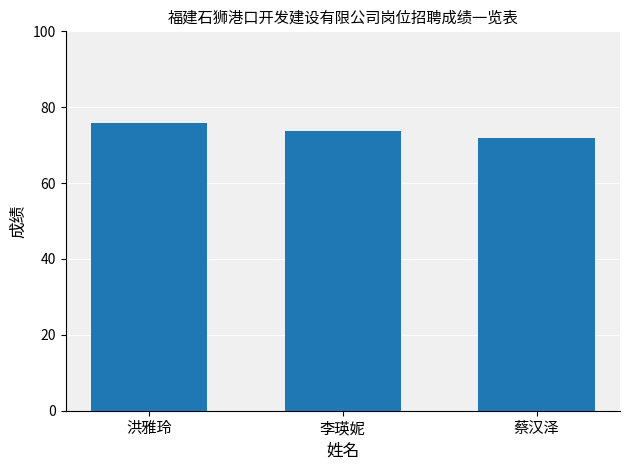

Does the chart contain any negative values?

No